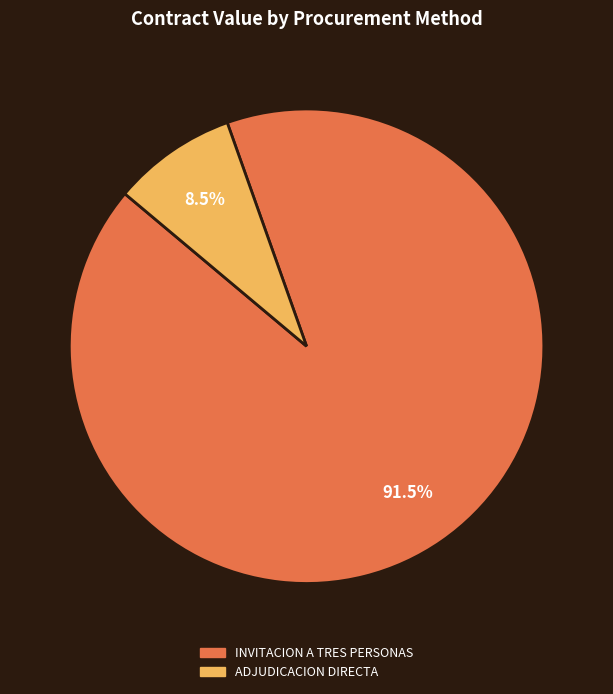

Does any single category account for the majority?

Yes